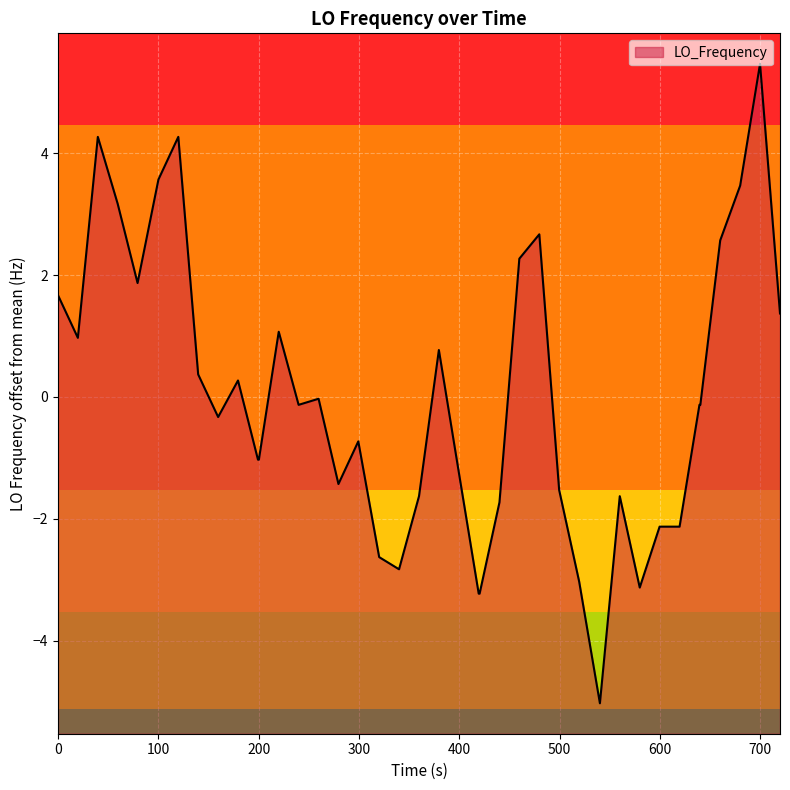

What is the smallest value displayed?

-5.0